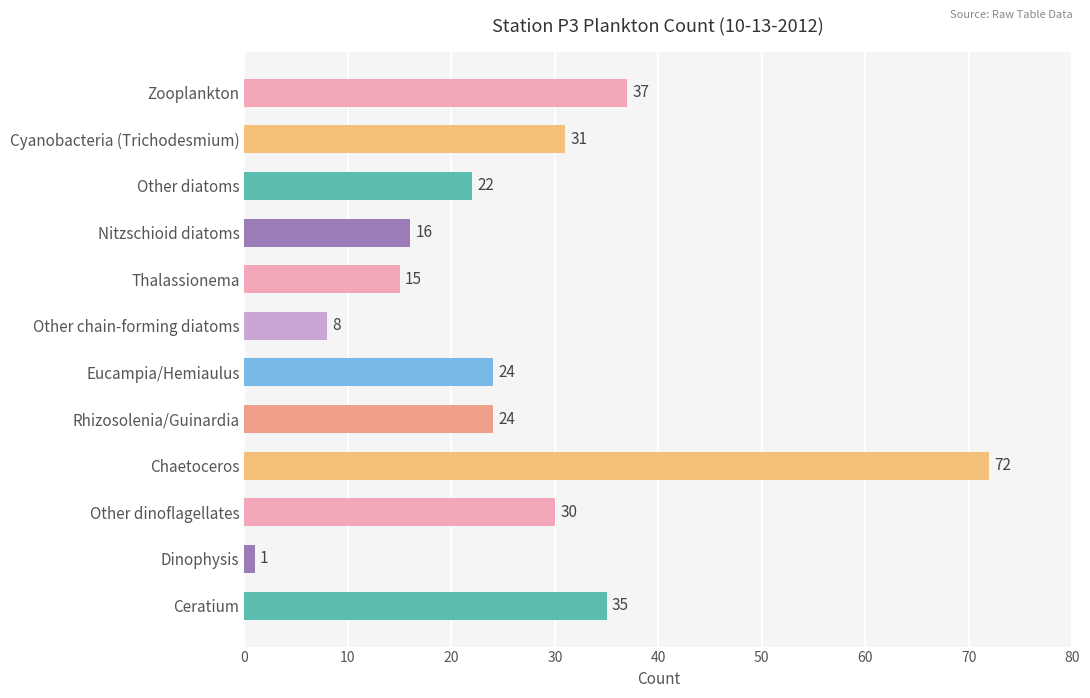

What is the change in value from Ceratium to Cyanobacteria (Trichodesmium)?

-4